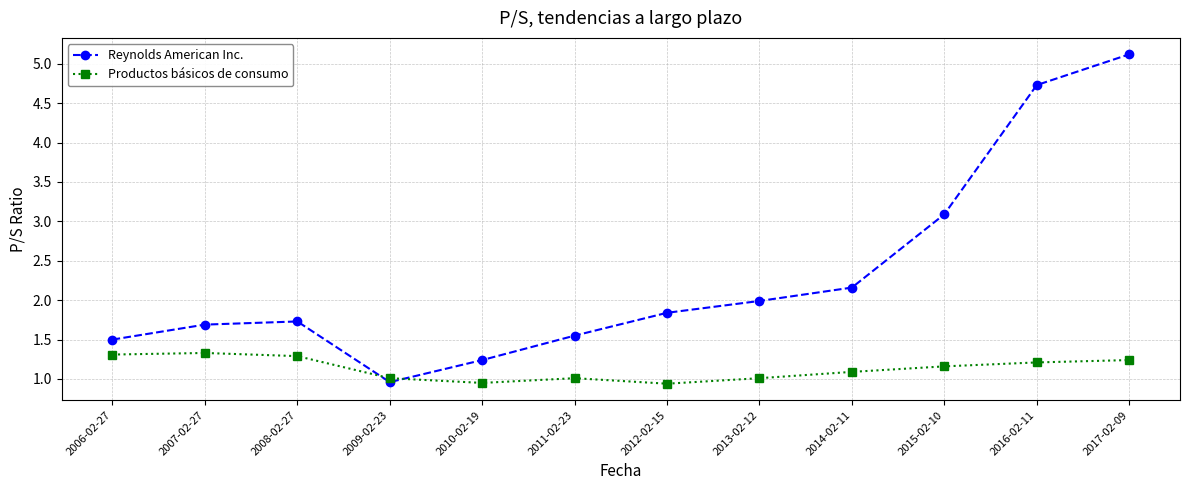

What is the difference between the highest and lowest values at 2017-02-09?

3.9